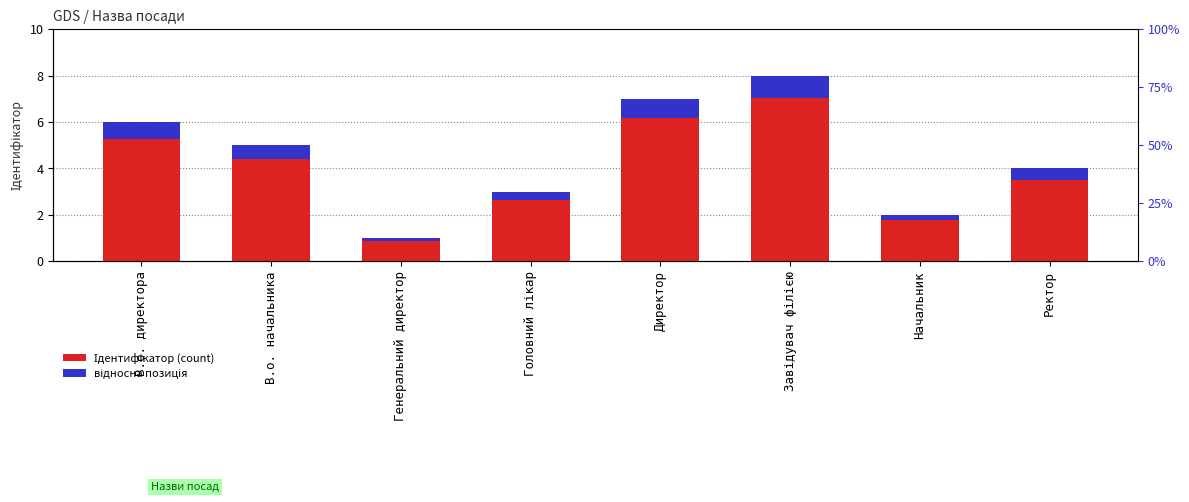

How many bars are there in total?

16